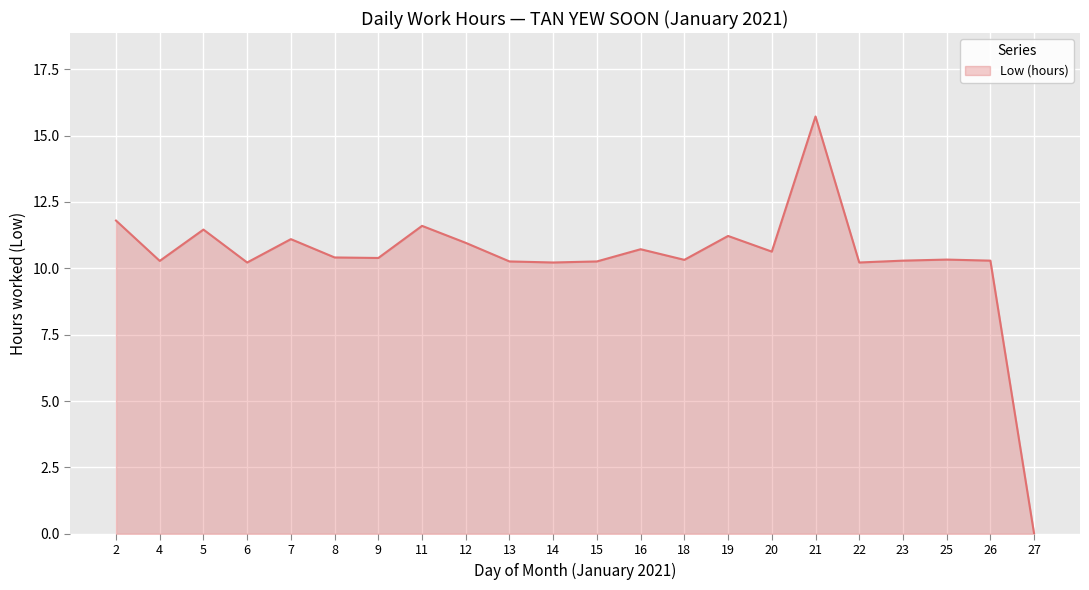

The chart shows a value of 6.8 at 6. True or false?

False